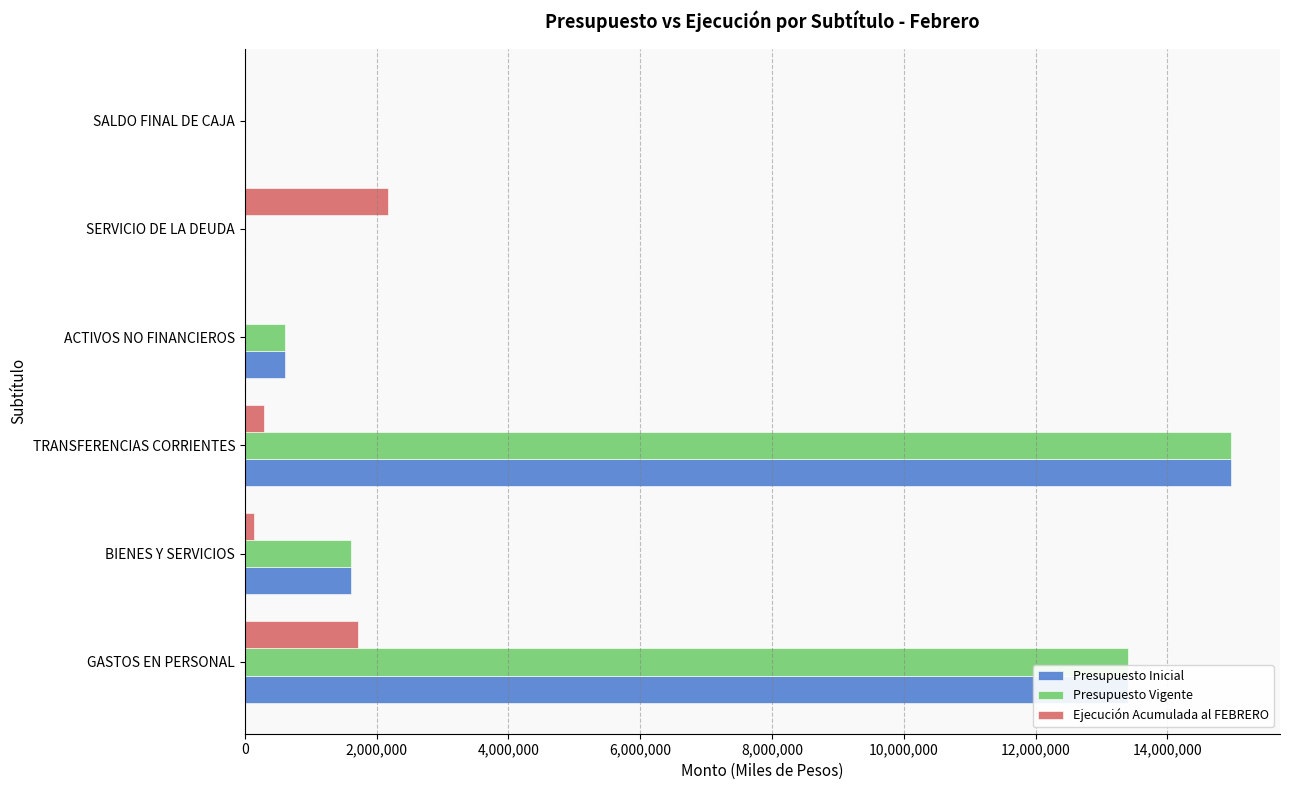

At which category does the chart reach its peak across all series?

TRANSFERENCIAS CORRIENTES